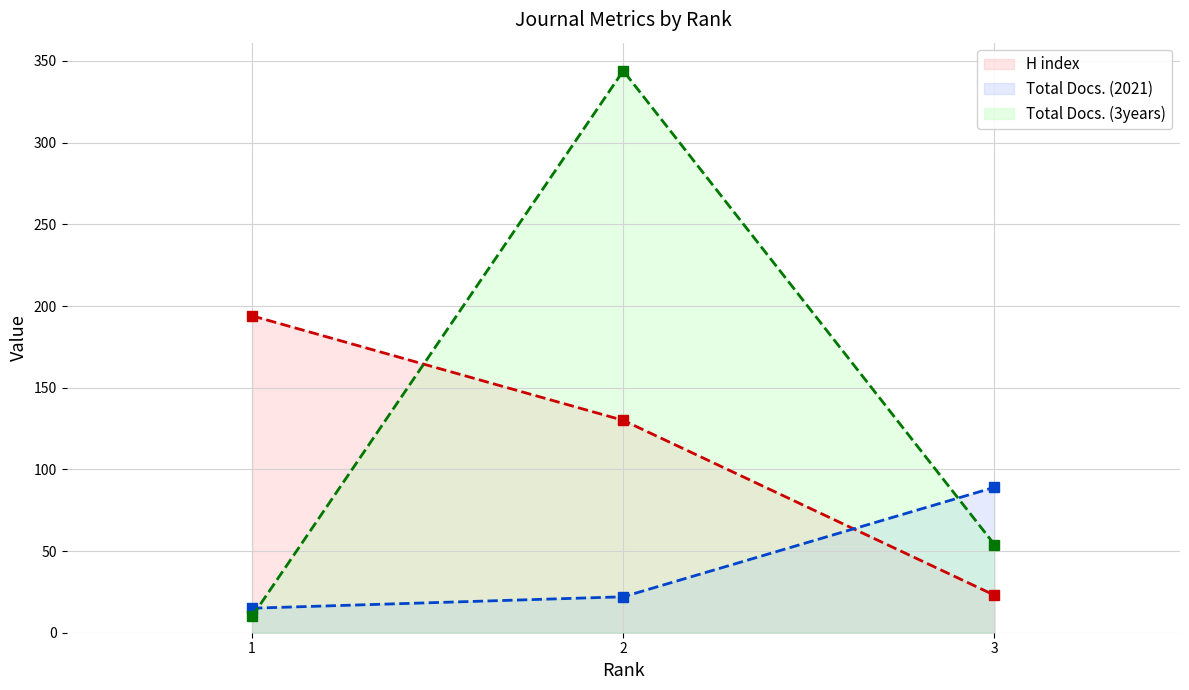

Rank the series by their maximum value, from lowest to highest.

Total Docs. (2021), H index, Total Docs. (3years)